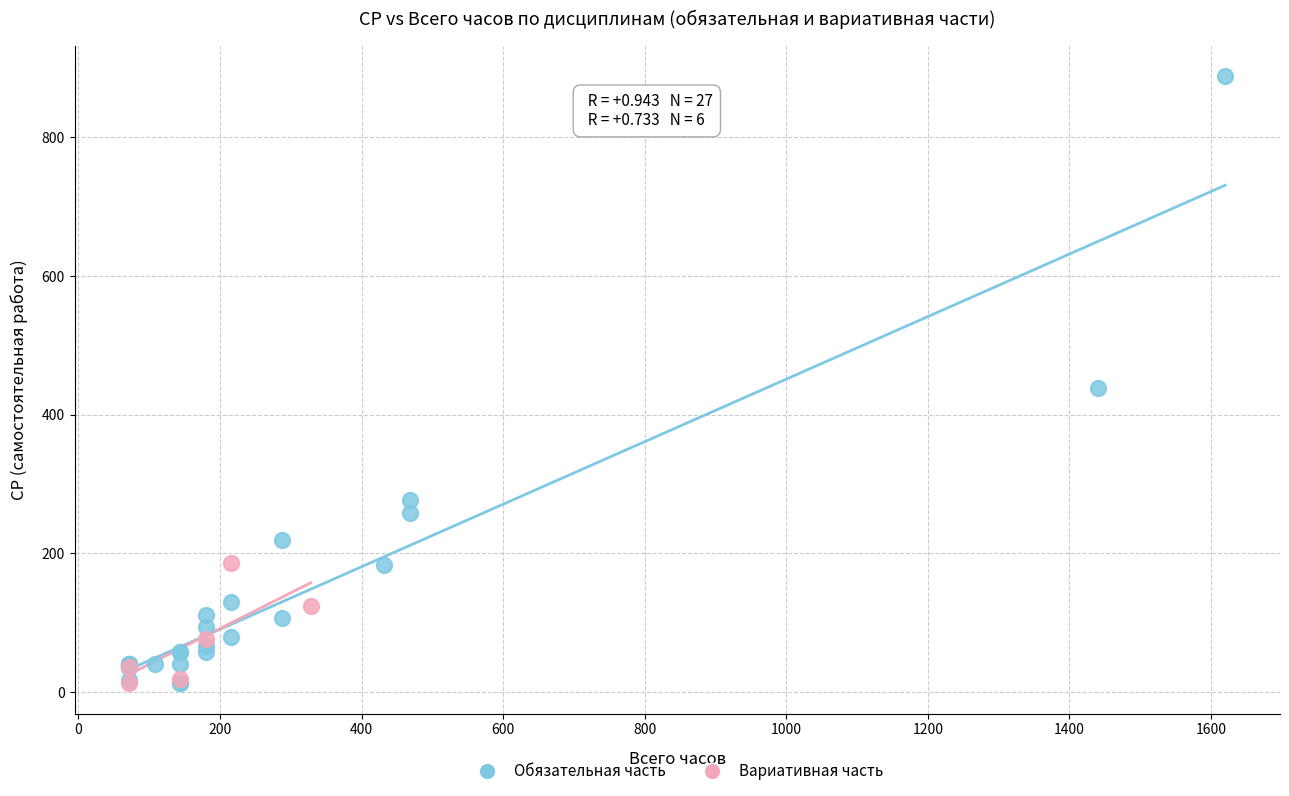

Which series reaches the maximum Y coordinate?

Обязательная часть